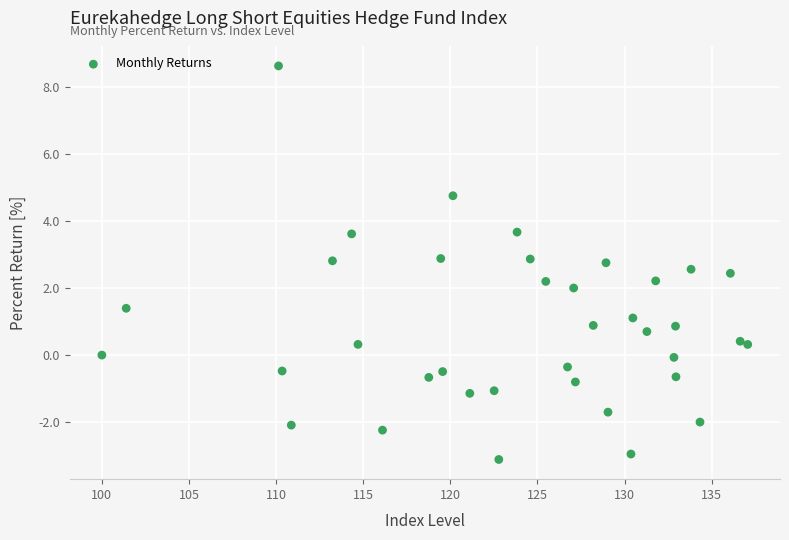

What is the range of Y values (max minus min)?

11.7